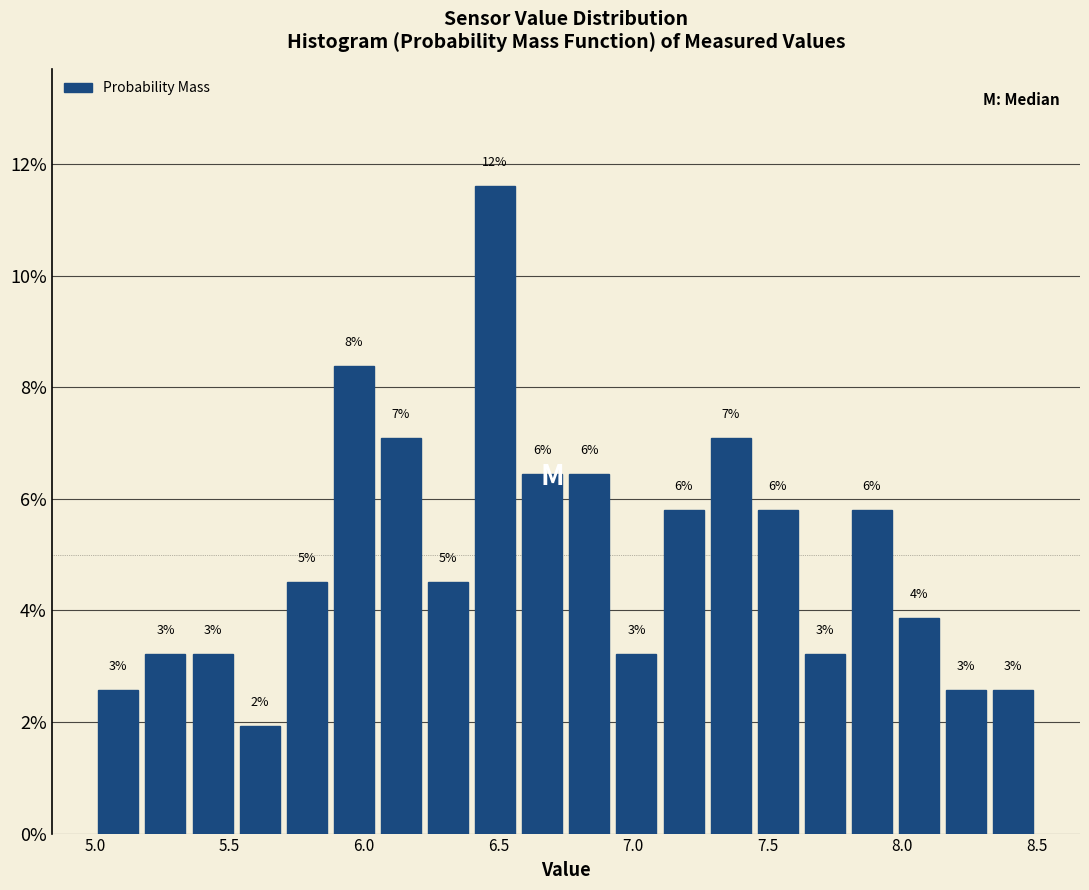

Read against the x-axis, roughly where is the centre of the tallest bar?

6.50